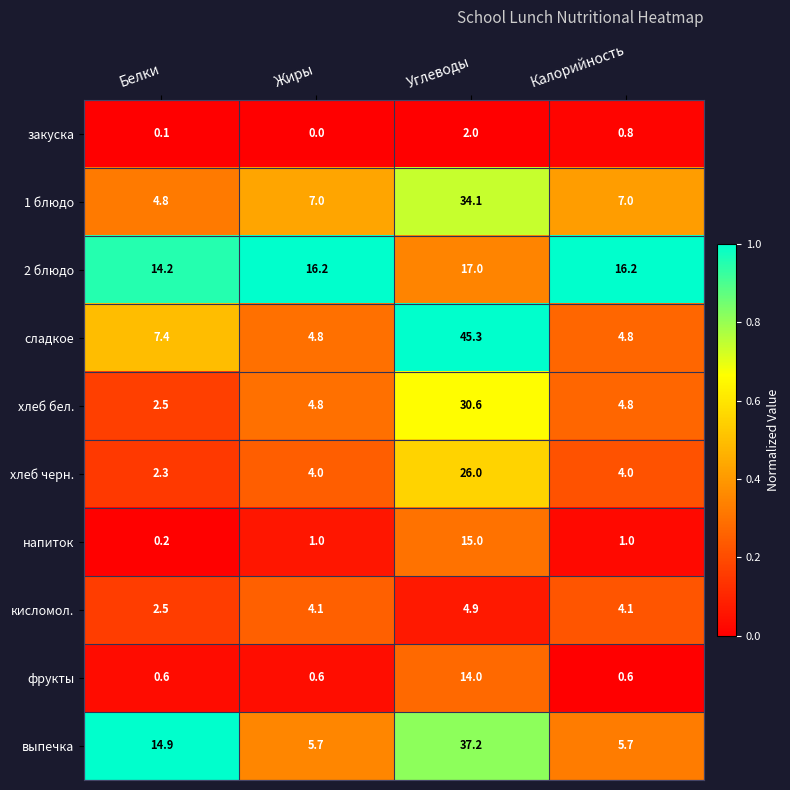

What is the difference between the напиток values at Жиры and Углеводы?

14.0